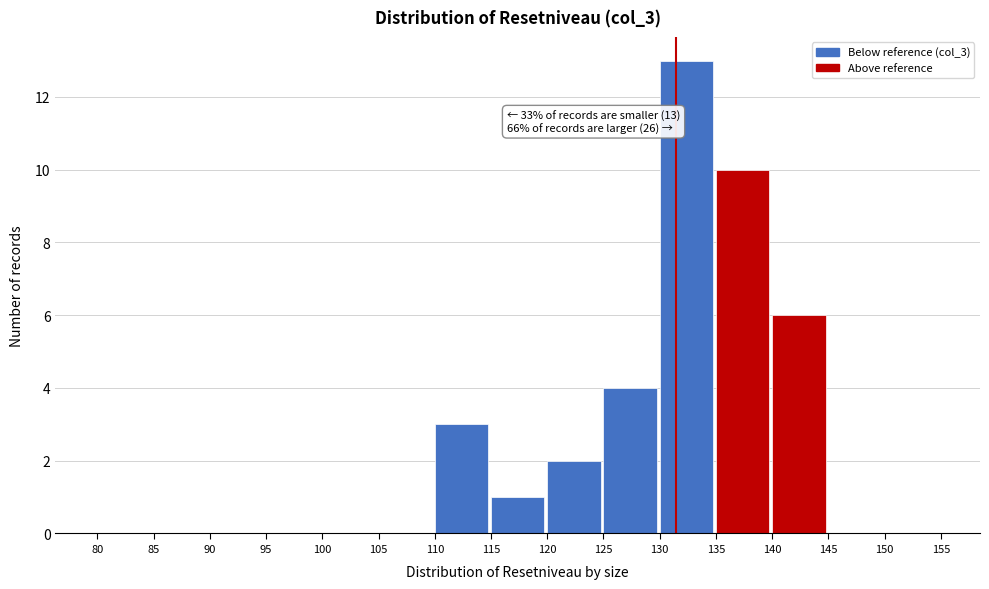

Which range on the x-axis has the tallest bar?

130 to 135